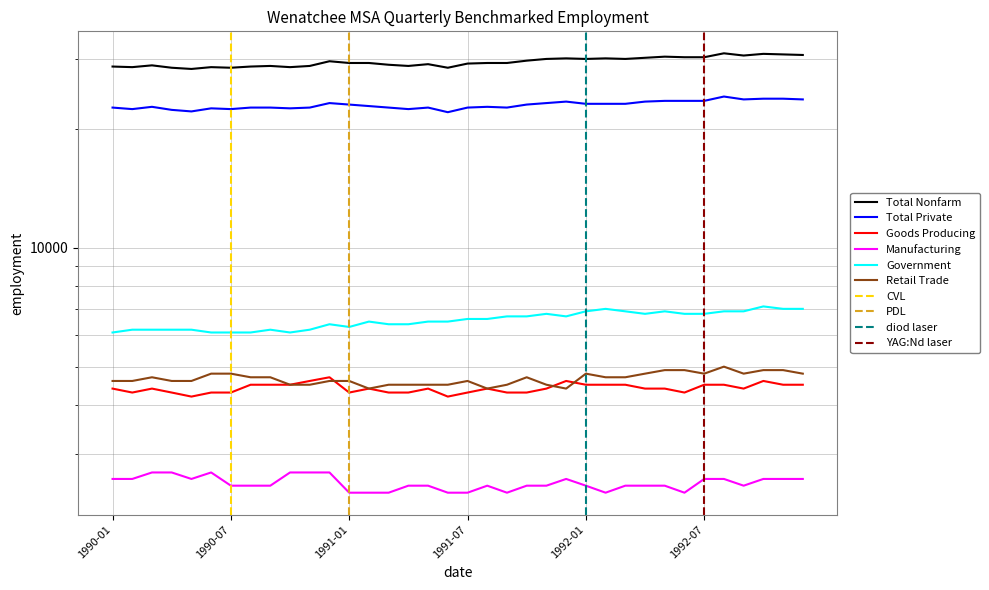

Where is Total Nonfarm nearest to the value 29650?

1990-12